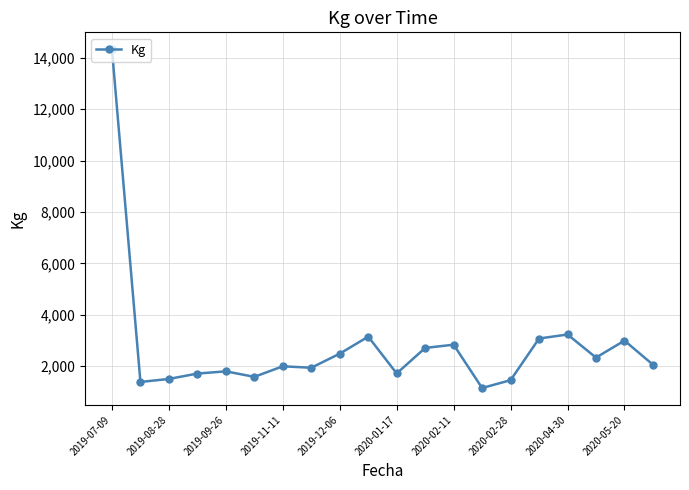

Does the chart have visible grid lines?

Yes